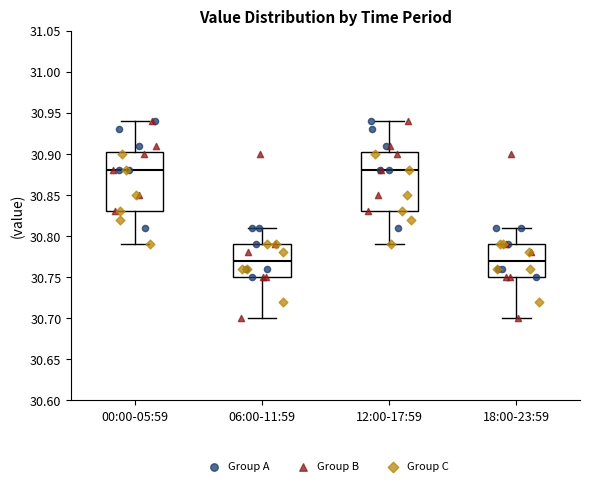

Reading left to right, read every box against the y-axis: the position of its median line, the range the box covers, and the ends of its whiskers. The values are not printed on the chart, so give them approximately, as read against the axis.

00:00-05:59: median 30.880, box 30.830 to 30.905, whiskers 30.790 to 30.940
06:00-11:59: median 30.770, box 30.750 to 30.790, whiskers 30.700 to 30.810
12:00-17:59: median 30.880, box 30.830 to 30.905, whiskers 30.790 to 30.940
18:00-23:59: median 30.770, box 30.750 to 30.790, whiskers 30.700 to 30.810